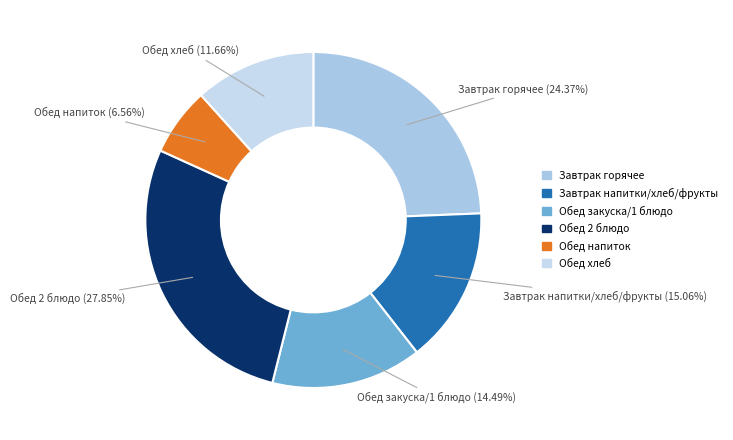

Does any single category account for the majority?

No